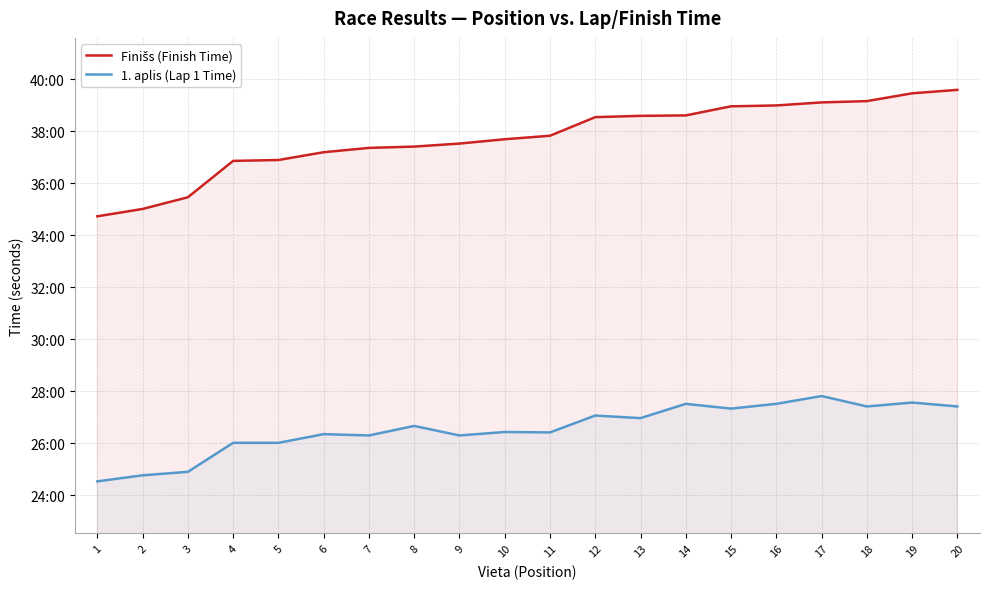

Is it true that Finišs (Finish Time) equals 747 at 2?

False